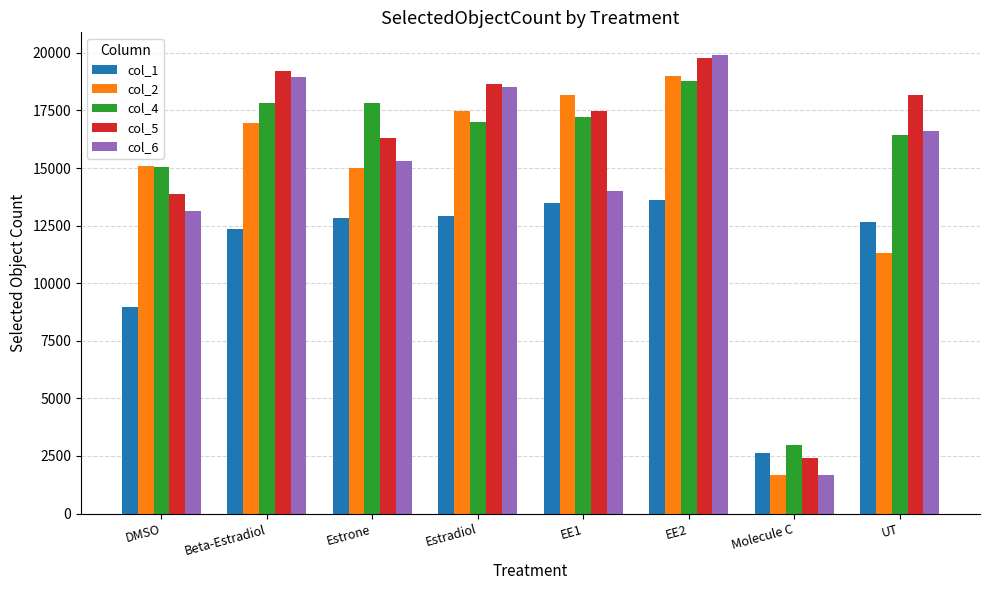

The col_6 series shows 13156 at DMSO. True or false?

True